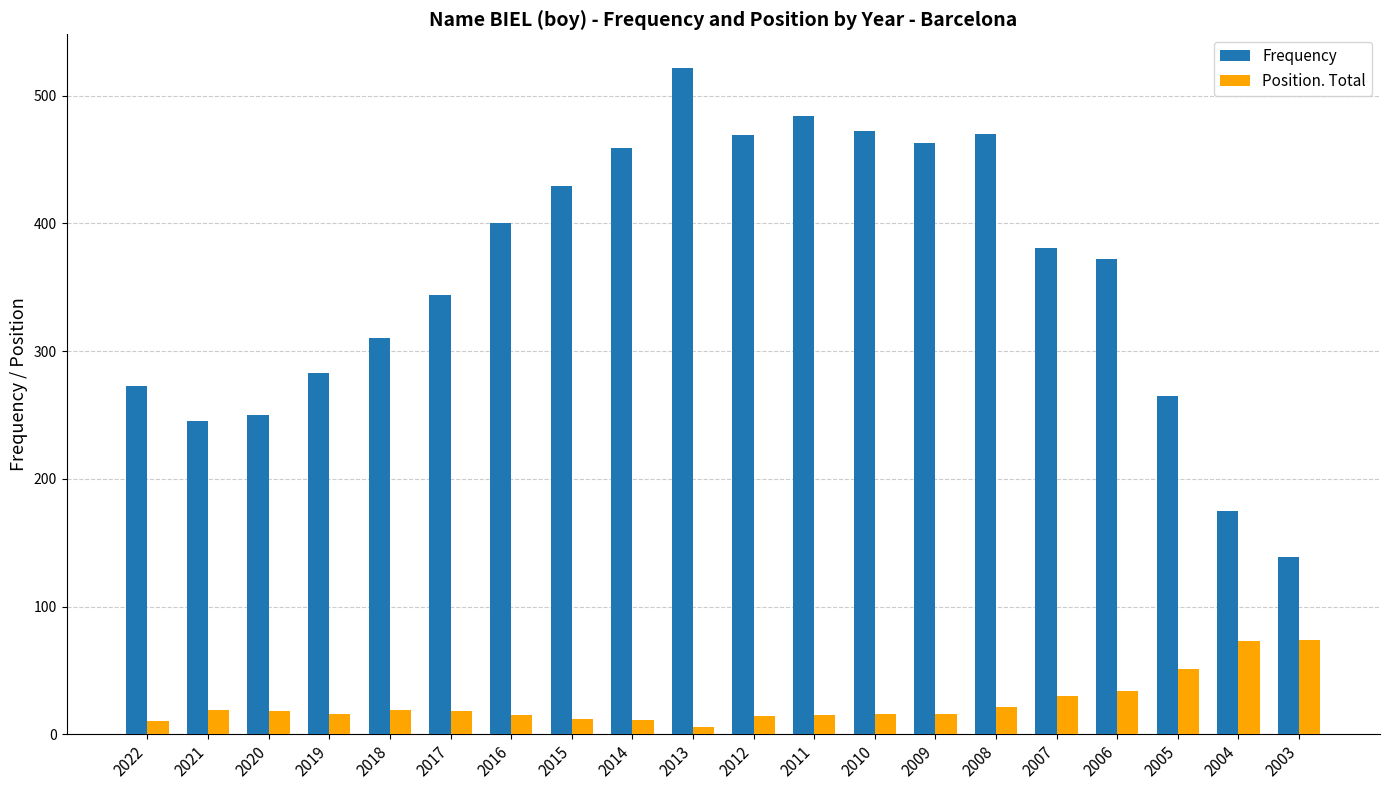

What is the spread (max minus min) of values at 2009?

447